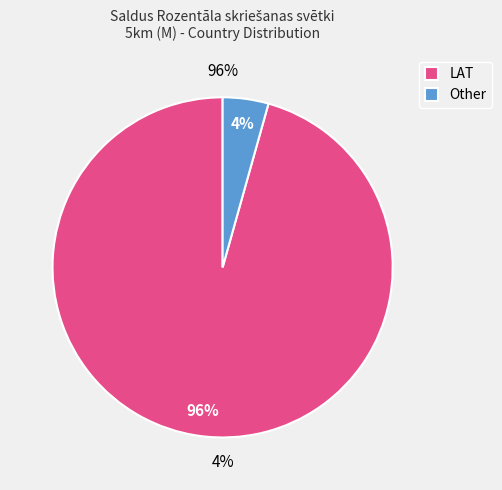

Combined, what portion of the pie is Other and LAT?

100.0%